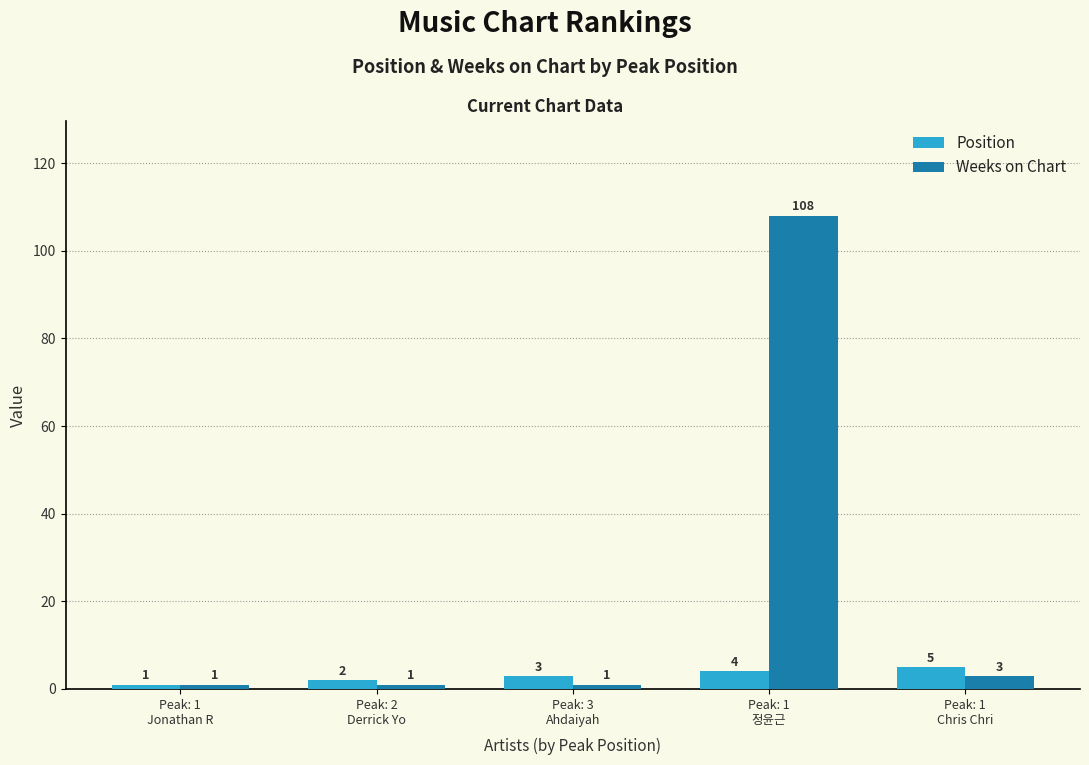

How many Position values are between 2 and 4?

3